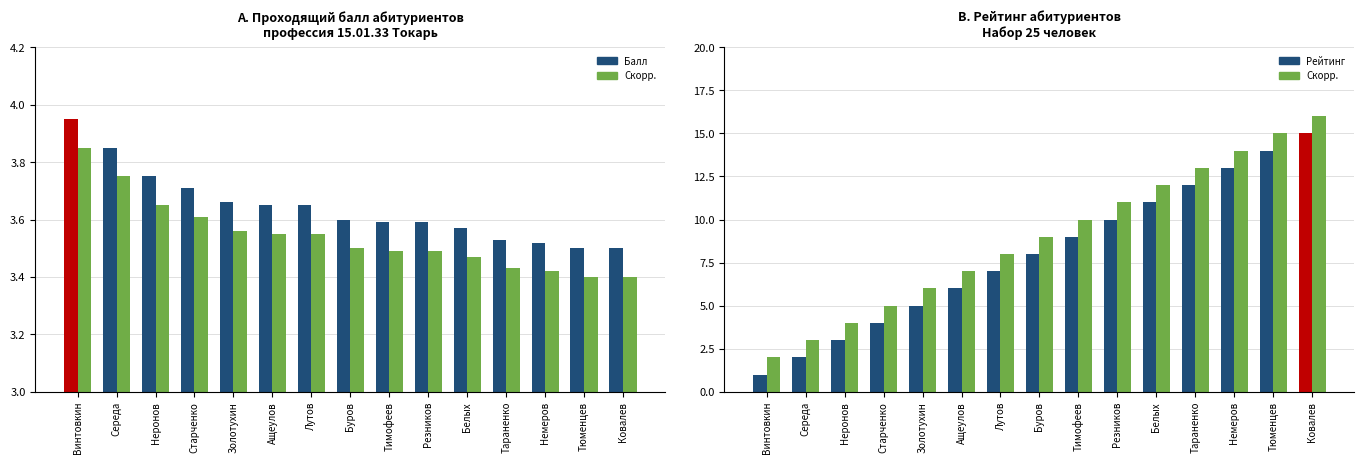

What is the difference between the maximum and minimum values in the Проходящий балл series?

0.5